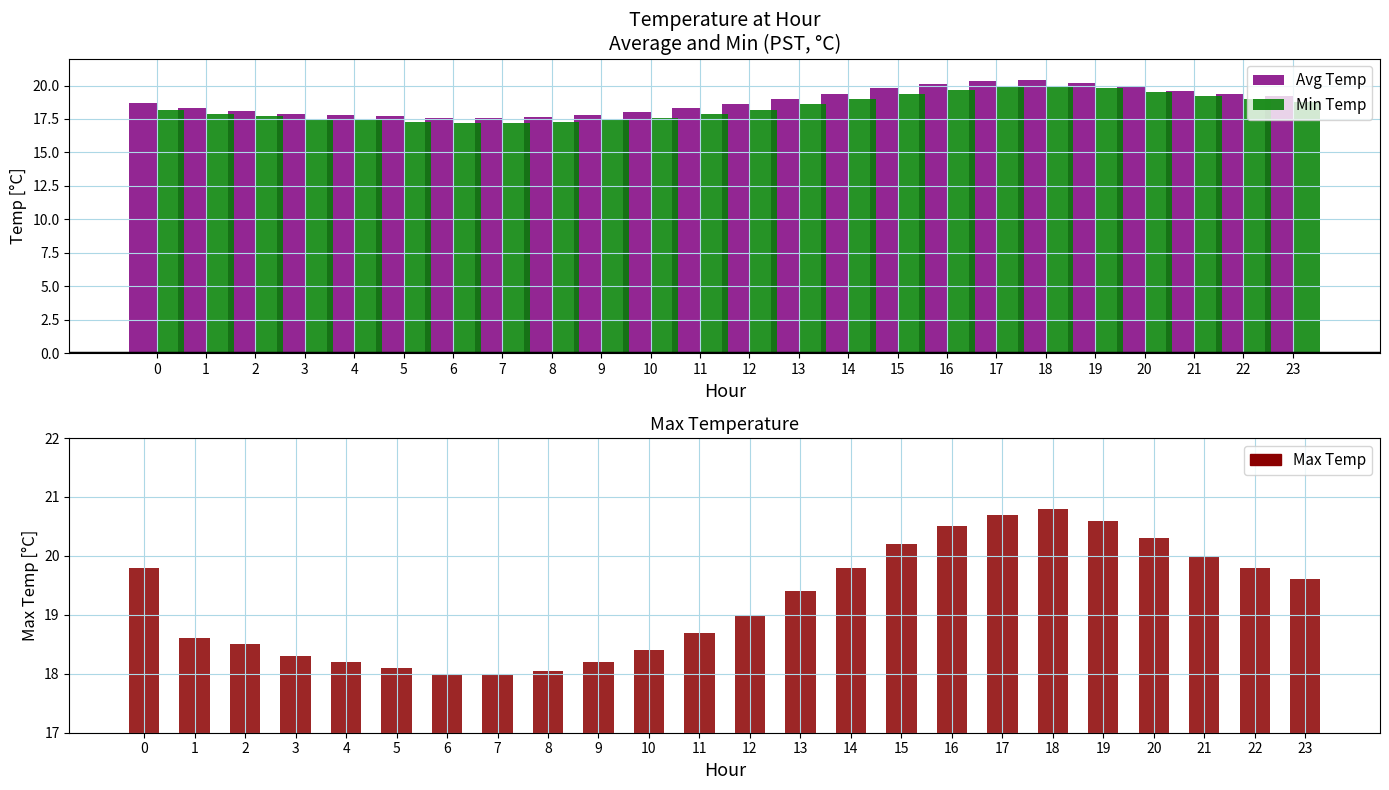

How many values in the Min Temp series are below 18?

11